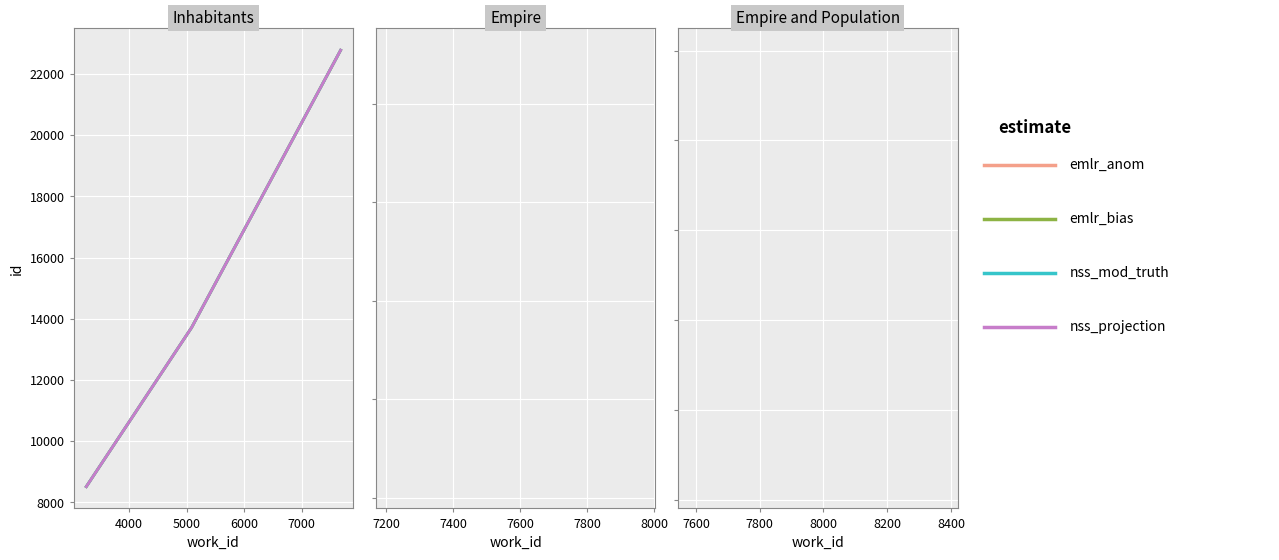

Reading left to right, extract all data points from this chart.

emlr_anom: 8517	13715	22781
emlr_bias: 8517	13715	22781
nss_mod_truth: 8517	13715	22781
nss_projection: 8517	13715	22781